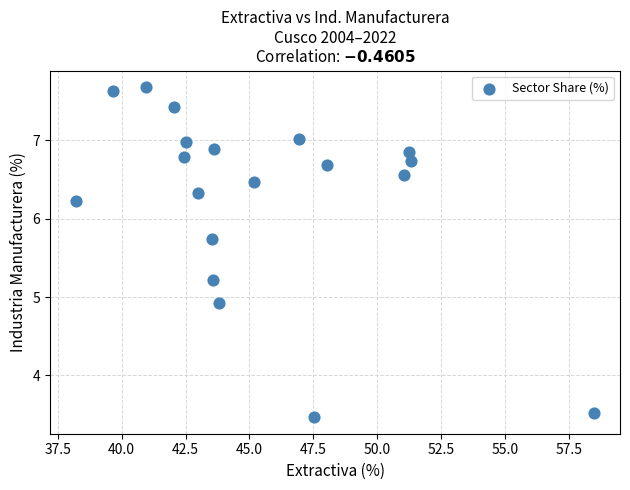

What is the range of X values (max minus min)?

20.3